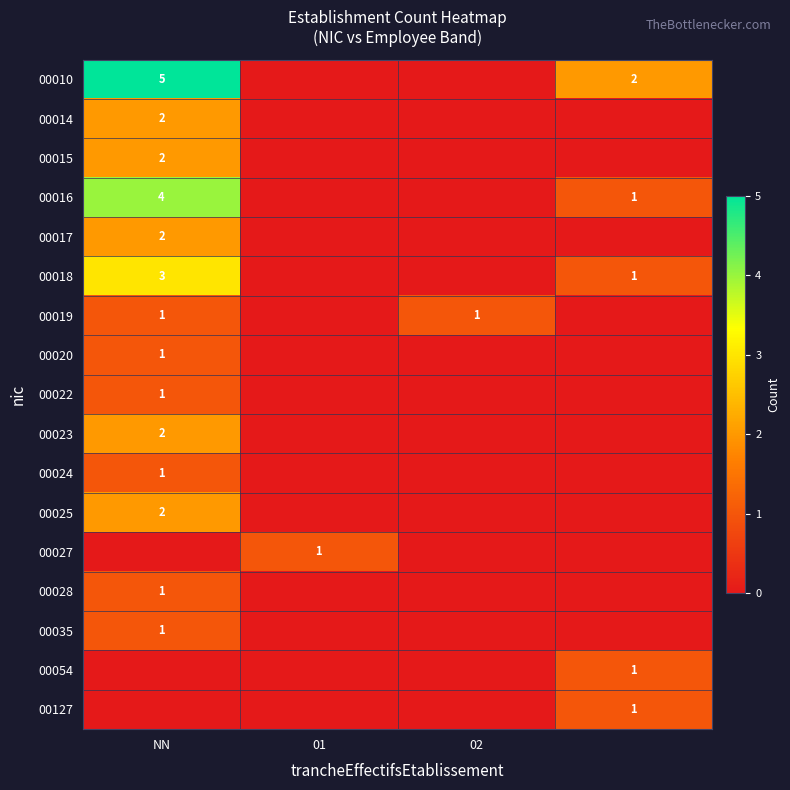

True or false: 00018 has a value of 5 at NN.

False